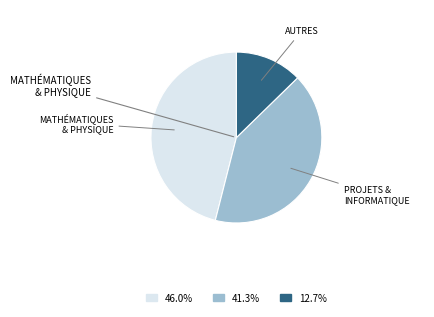

Does any single category account for the majority?

No